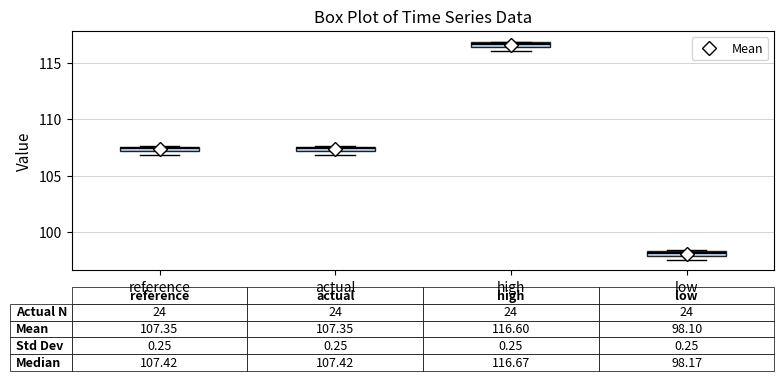

Which box has the highest median line?

high